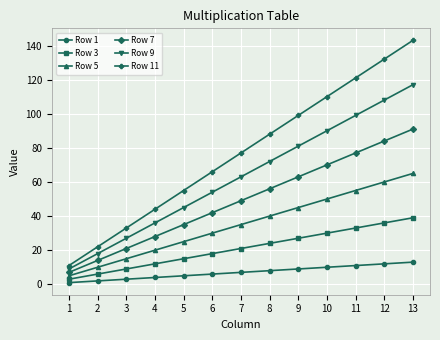

True or false: Row 3 has more than 2 interior local peaks.

False